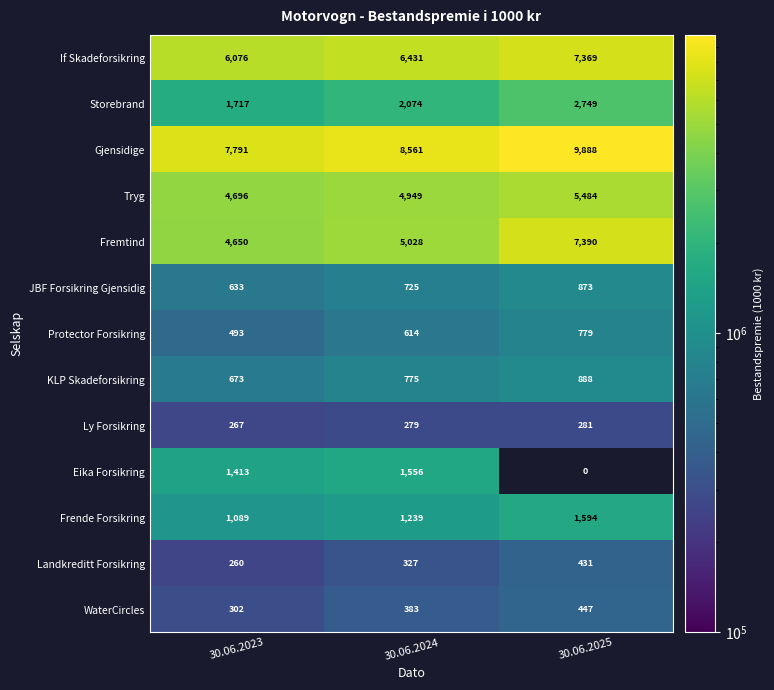

Which label corresponds to the largest value in the chart?

30.06.2025